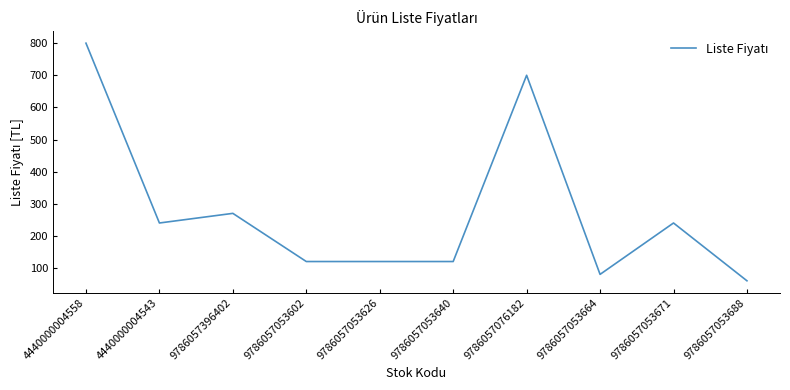

Between 9786057053640 and 9786057053671, which is larger?

9786057053671